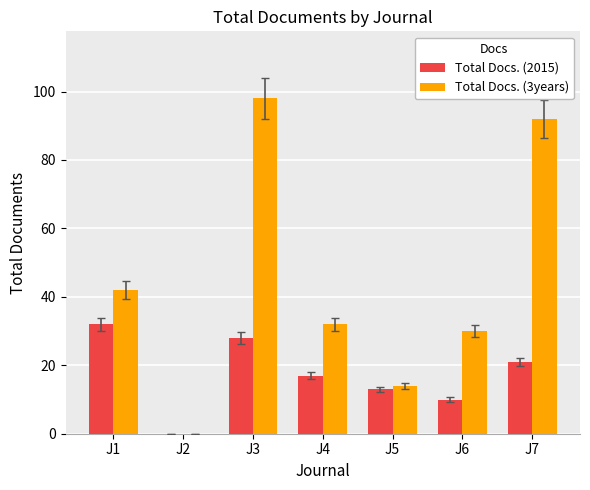

Which label corresponds to the largest value in the chart?

J3